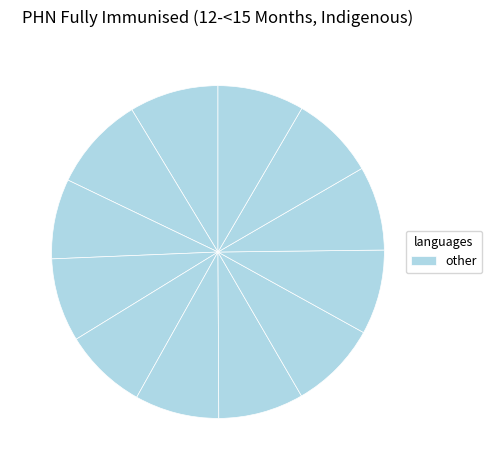

How many segments does this pie chart have?

12